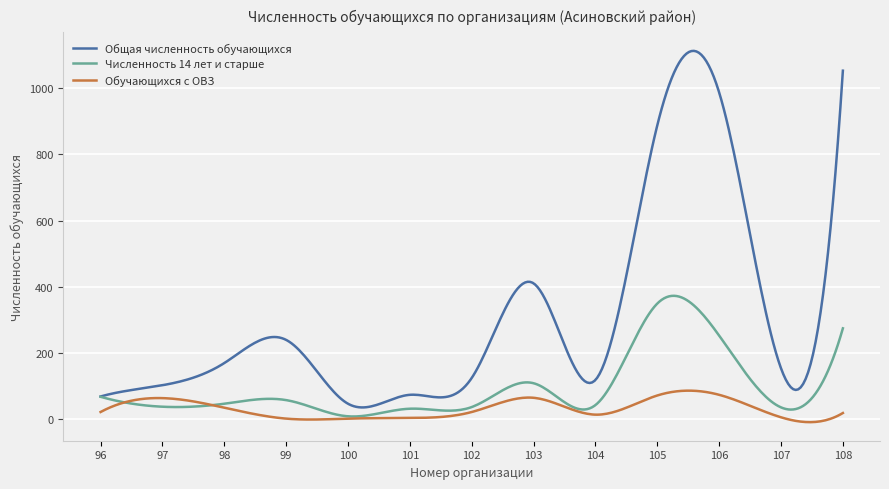

List the series in order of their peak value, highest first.

Общая численность обучающихся, Численность 14 лет и старше, Обучающихся с ОВЗ